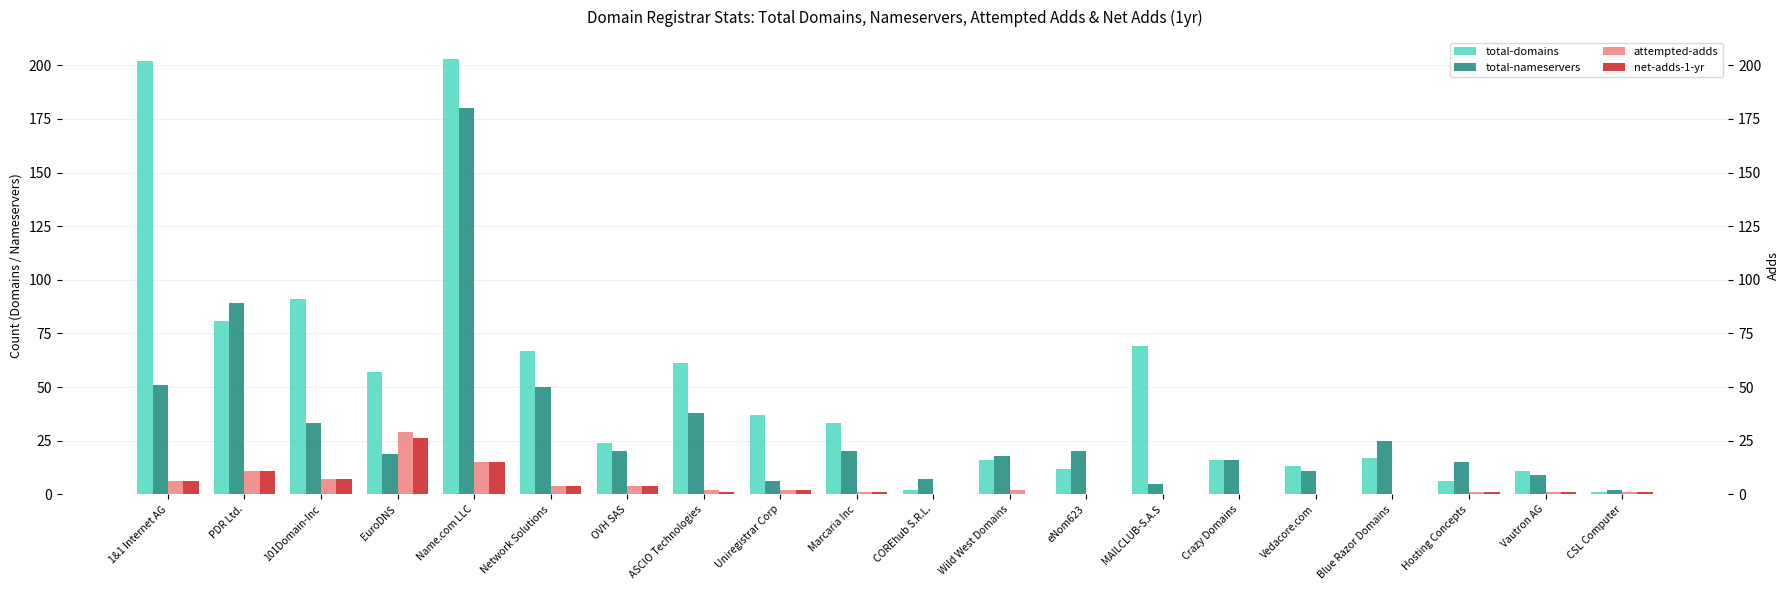

What is the total value across all series at CSL Computer?

5